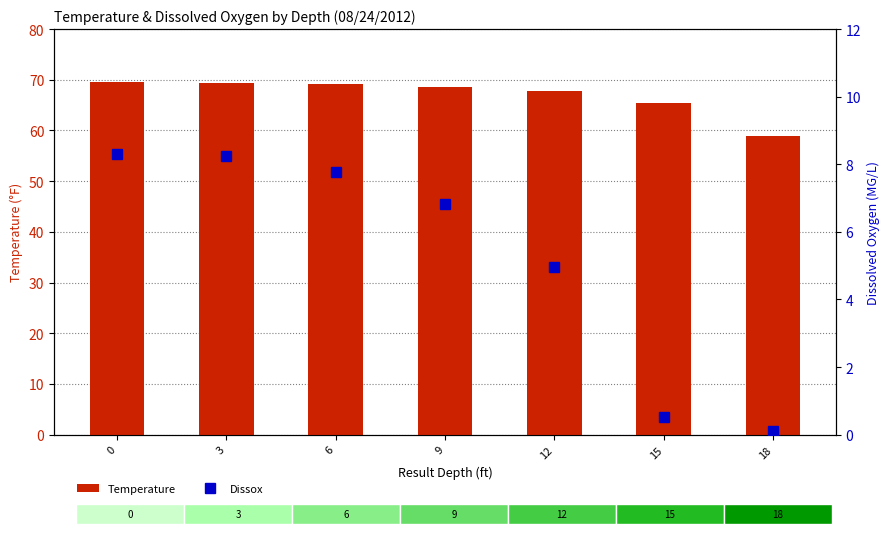

Where is Dissox nearest to the value 4?

12